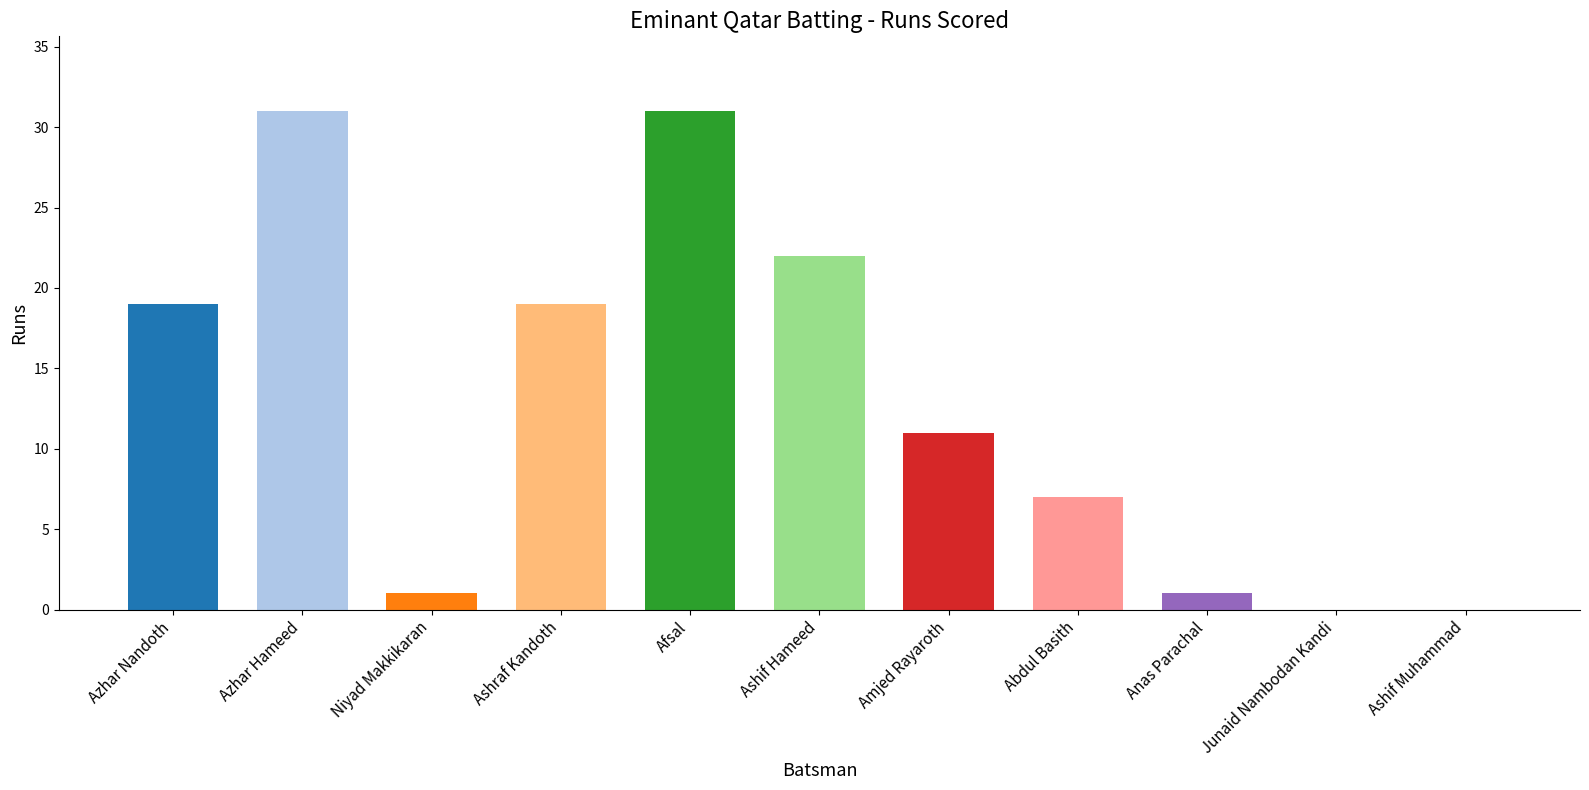

True or false: the data shows 1 at Niyad Makkikaran.

True